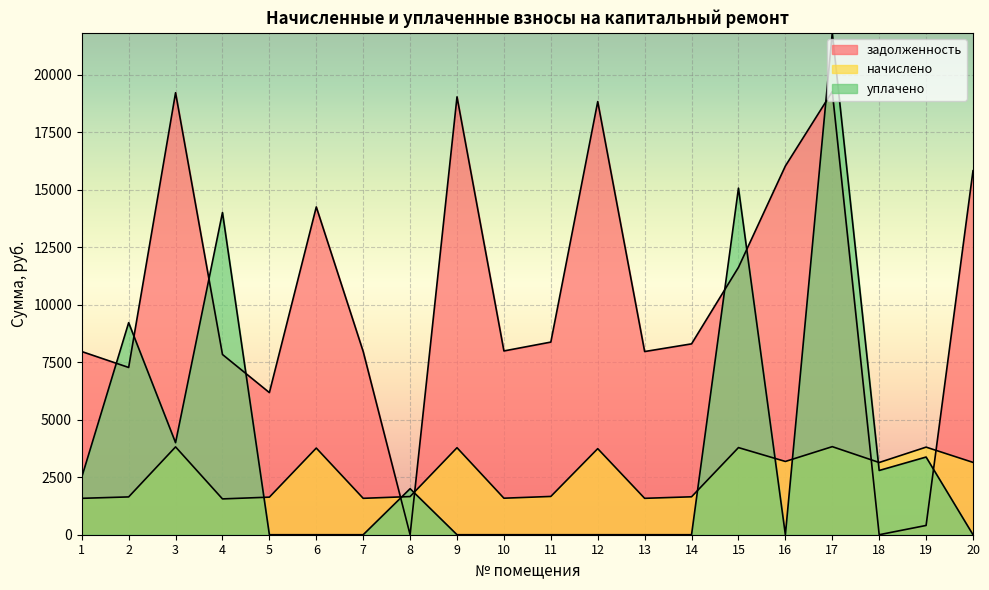

At how many categories does at least one series exceed 10541?

9